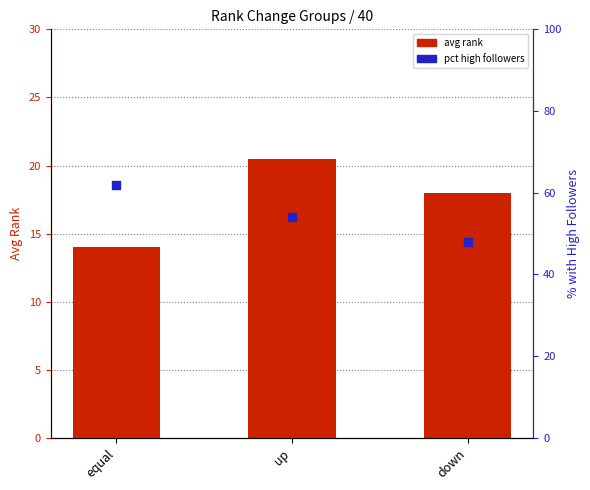

At which category is the sum across all series the highest?

equal